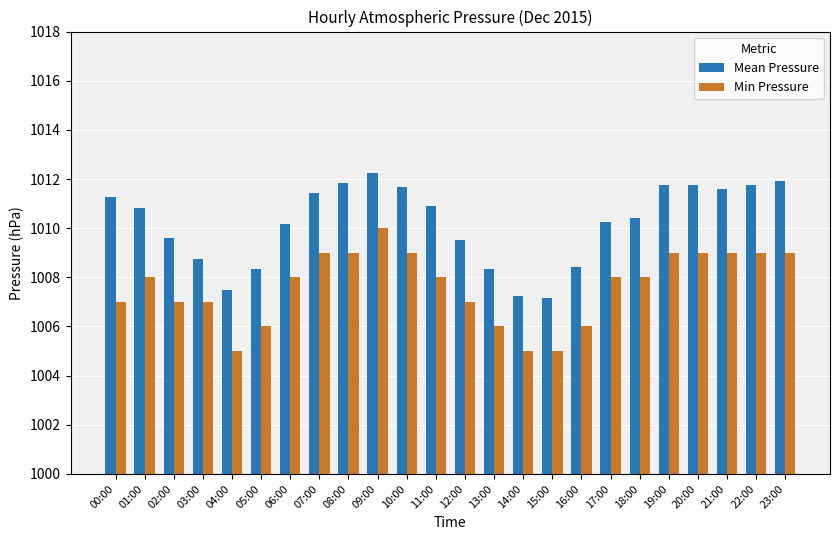

Where is Mean Pressure nearest to the value 1009?

03:00